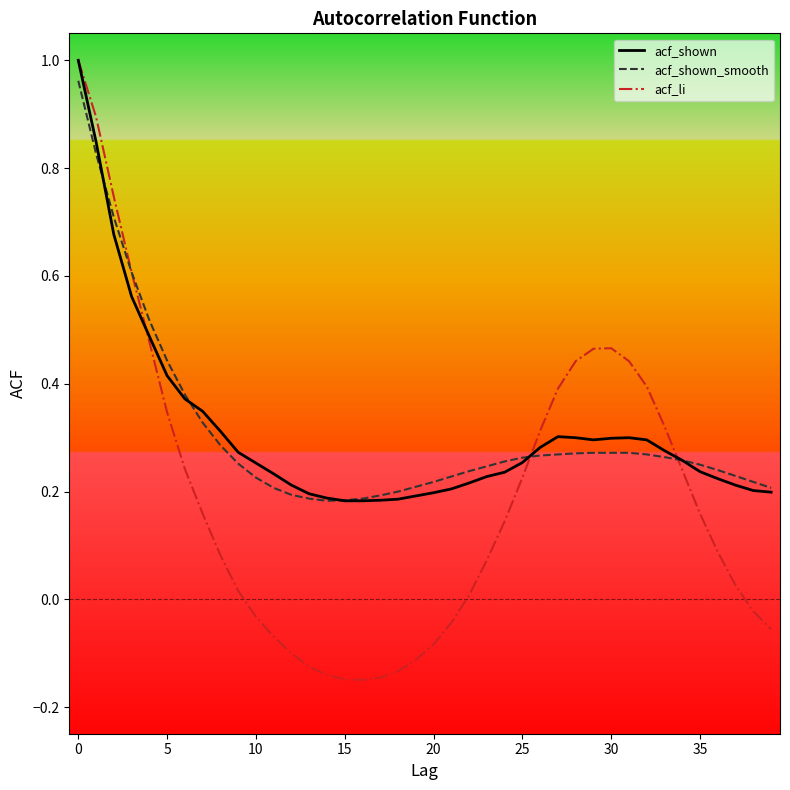

Which series has the largest range (max minus min)?

acf_li